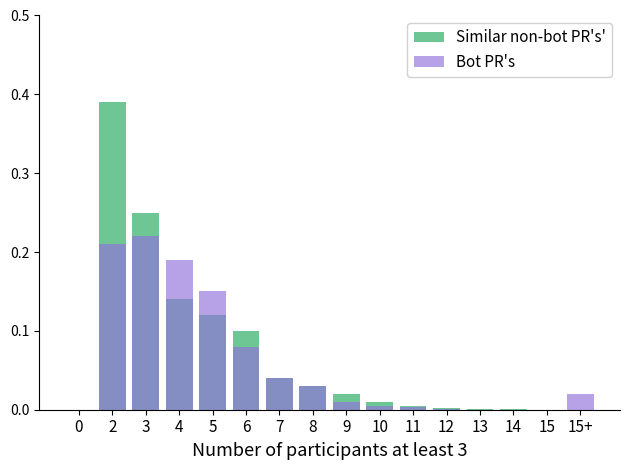

Reading left to right, transcribe all the data shown in this chart.

Similar non-bot PR's': 0=0.0	2=0.4	3=0.2	4=0.1	5=0.1	6=0.1	7=0.0	8=0.0	9=0.0	10=0.0	11=0.0	12=0.0	13=0.0	14=0.0	15=0.0	15+=0.0
Bot PR's: 0=0.0	2=0.2	3=0.2	4=0.2	5=0.1	6=0.1	7=0.0	8=0.0	9=0.0	10=0.0	11=0.0	12=0.0	13=0.0	14=0.0	15=0.0	15+=0.0